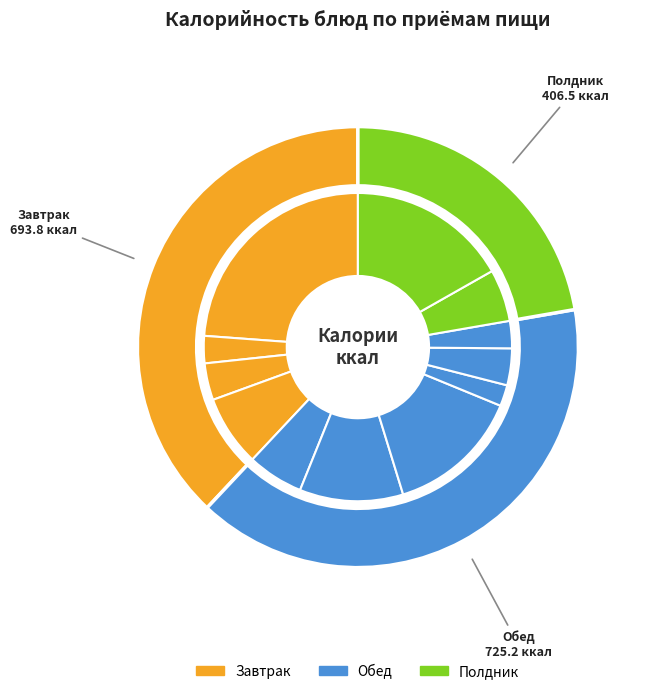

Count the number of slices in the pie.

12